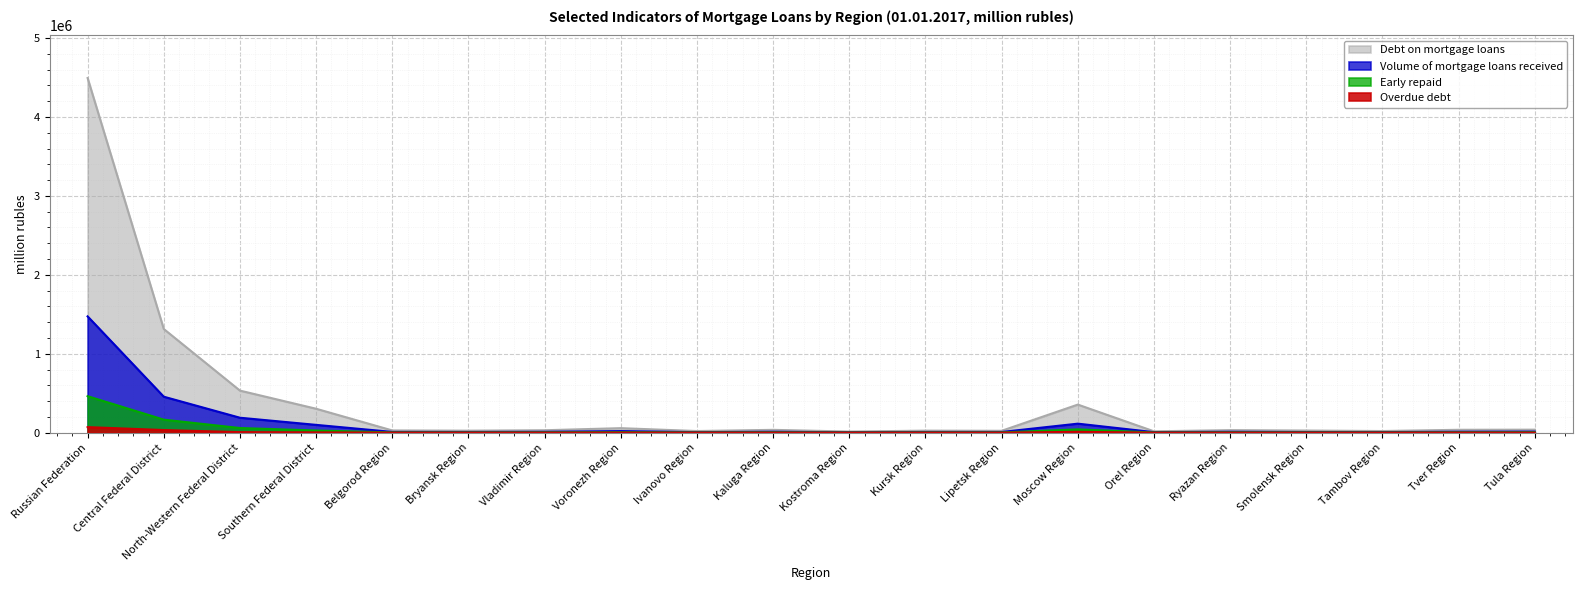

True or false: Debt on mortgage loans has a value of 462003 at Southern Federal District.

False